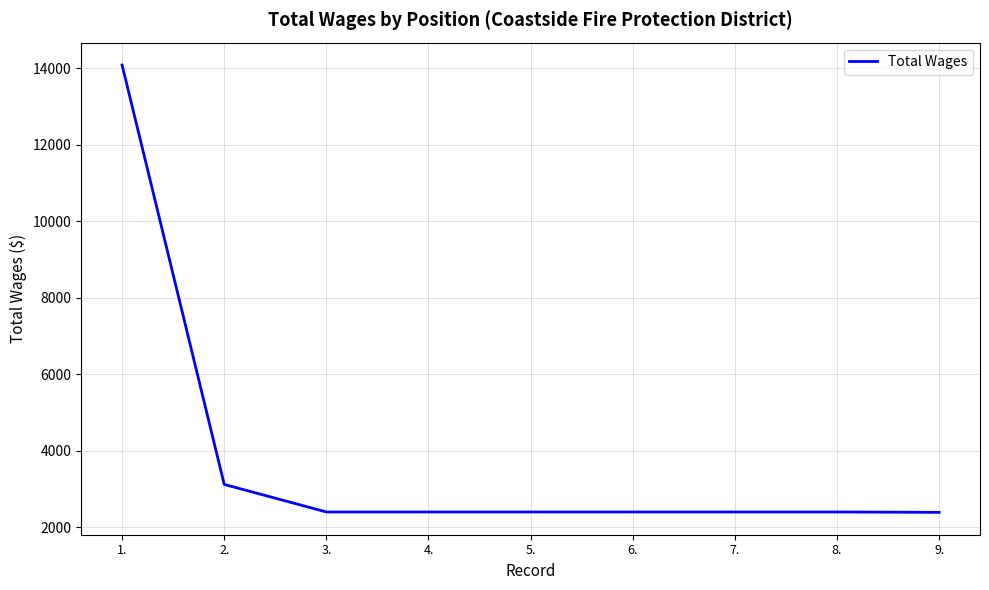

At which label does the data first exceed 2400?

1.